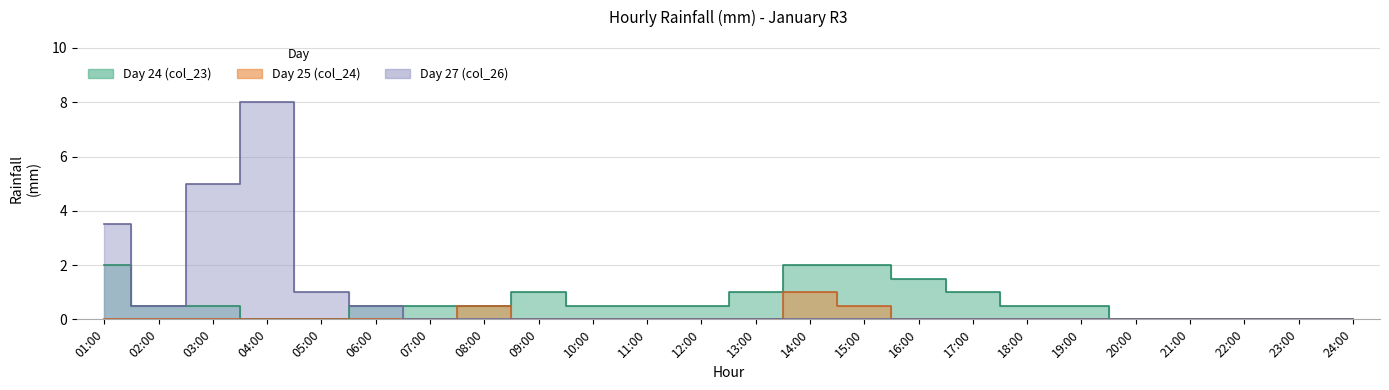

Is the value of Day 24 (col_23) at 04:00 greater than the value of Day 25 (col_24) at 15:00?

No